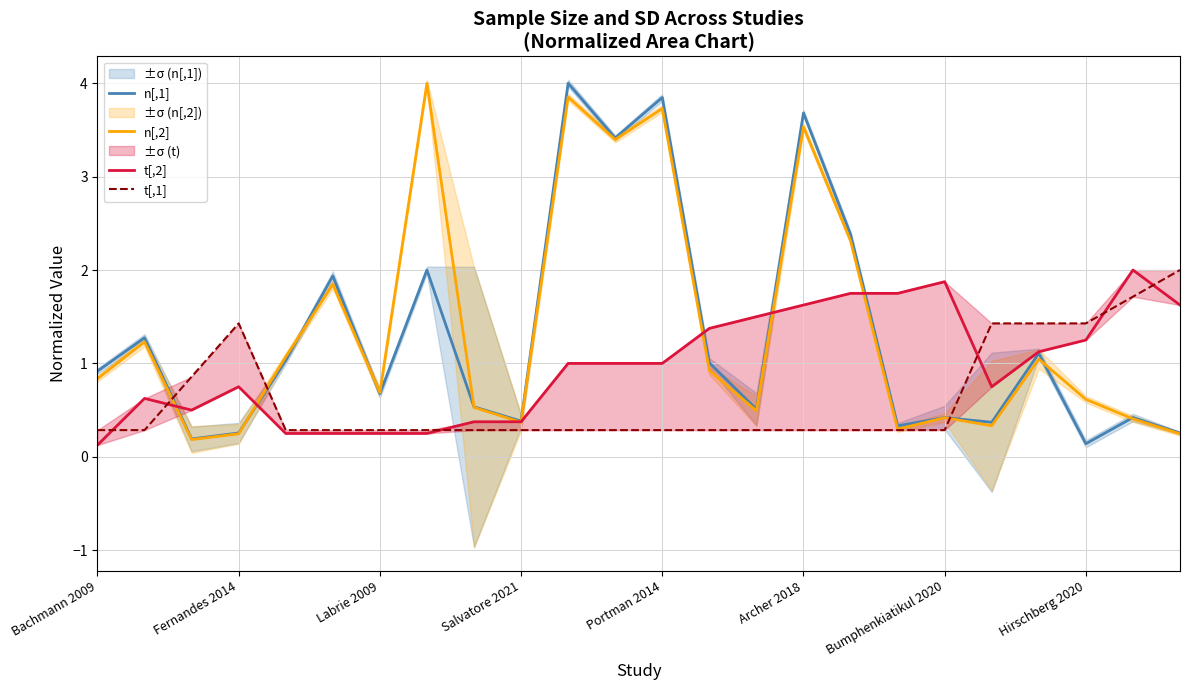

What is the difference between the maximum and minimum values in the n[,1] series?

3.9